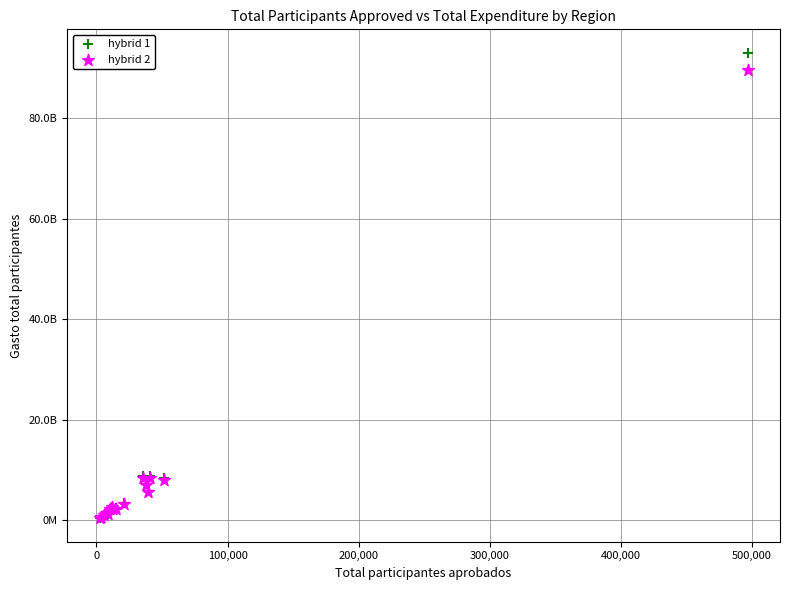

What are all the series names shown in the legend?

hybrid 1, hybrid 2